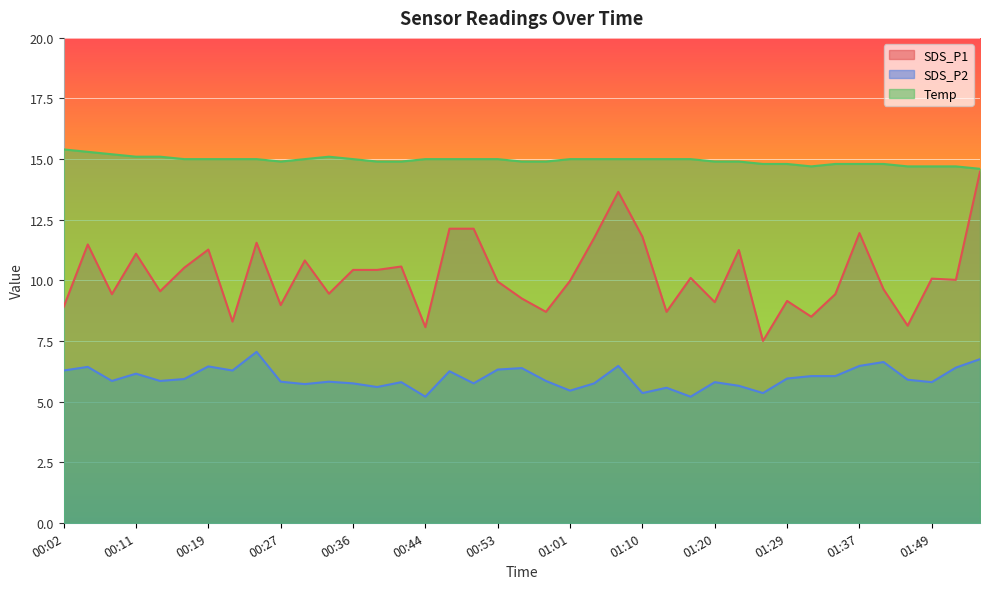

What is the total value across all series at 01:13?

29.3